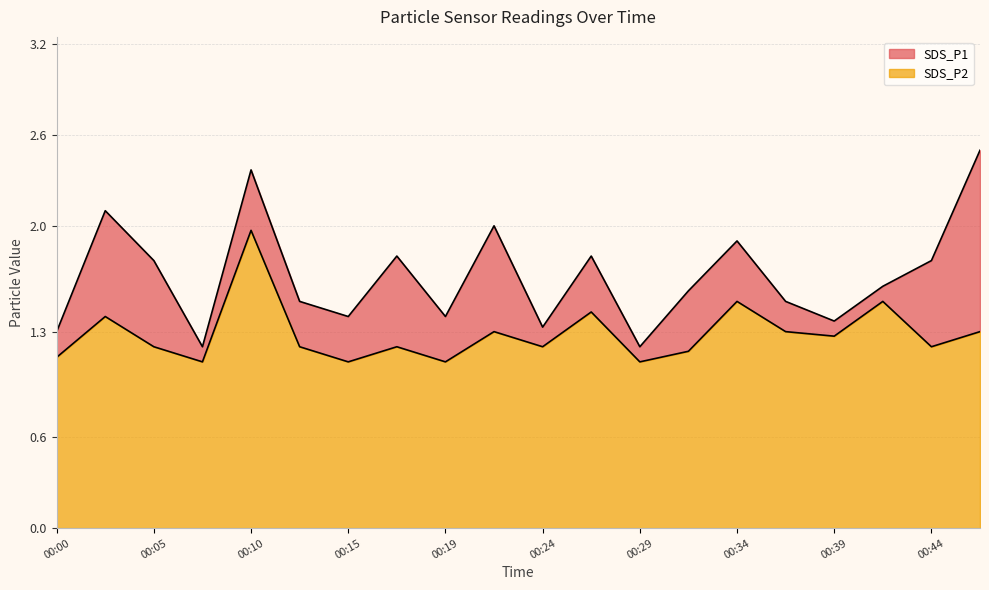

What is the average value of the SDS_P1 series?

1.7